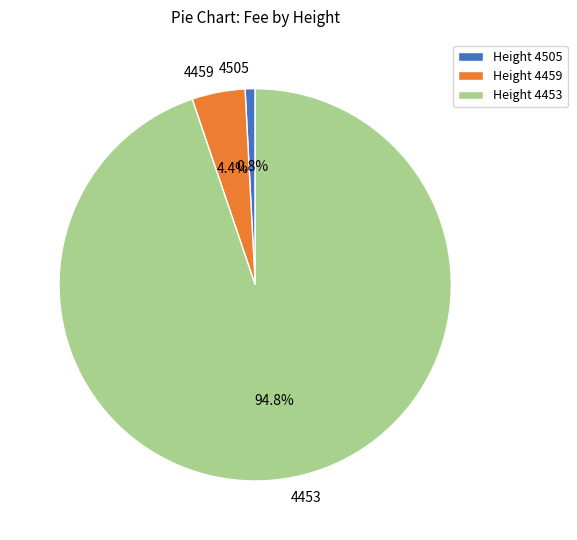

Is it true that 4505 is 1% of the pie?

True